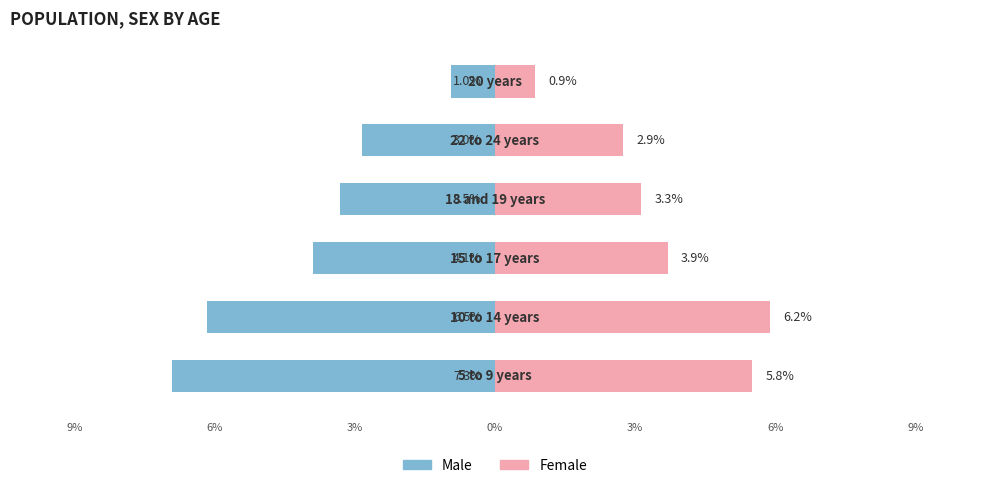

Read the Female value at 6%.

6.2